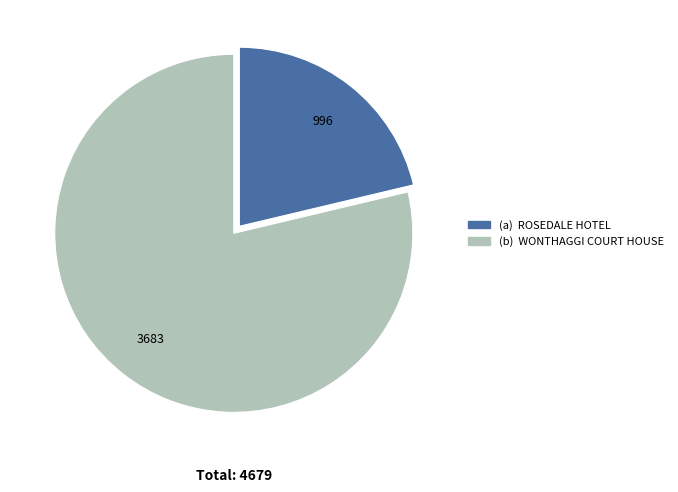

Does any single category account for the majority?

Yes